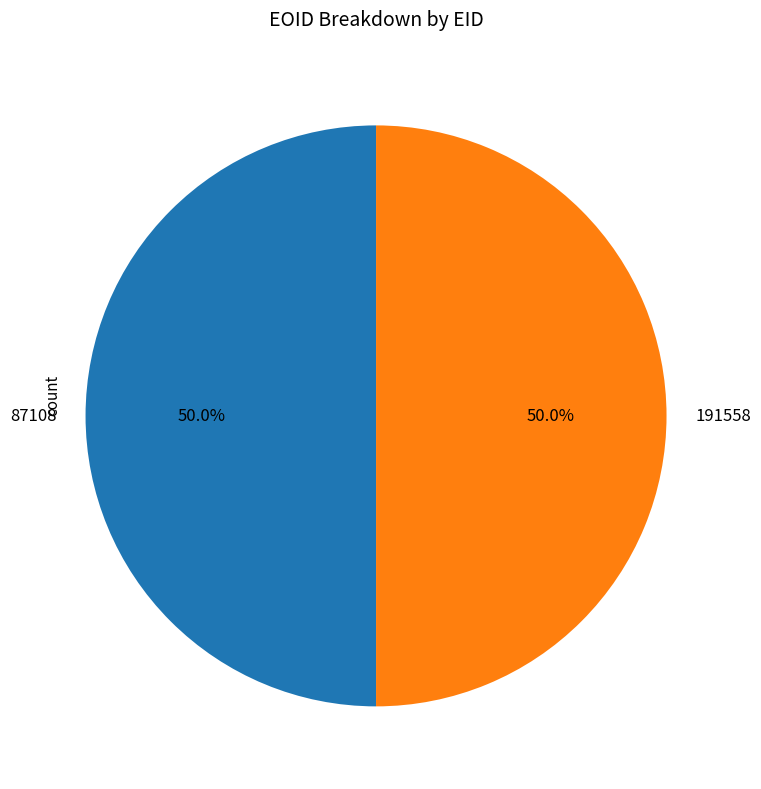

Approximately how many times larger is the value at 191558 compared to 87108?

1.0